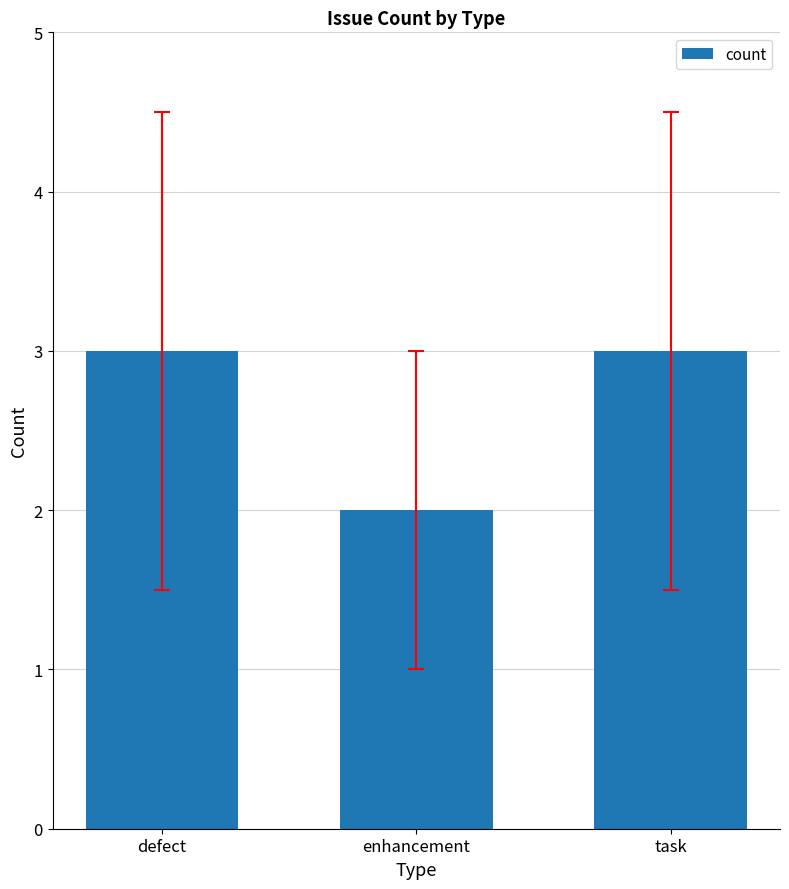

Reading right to left, list all the values displayed in this chart.

3	2	3